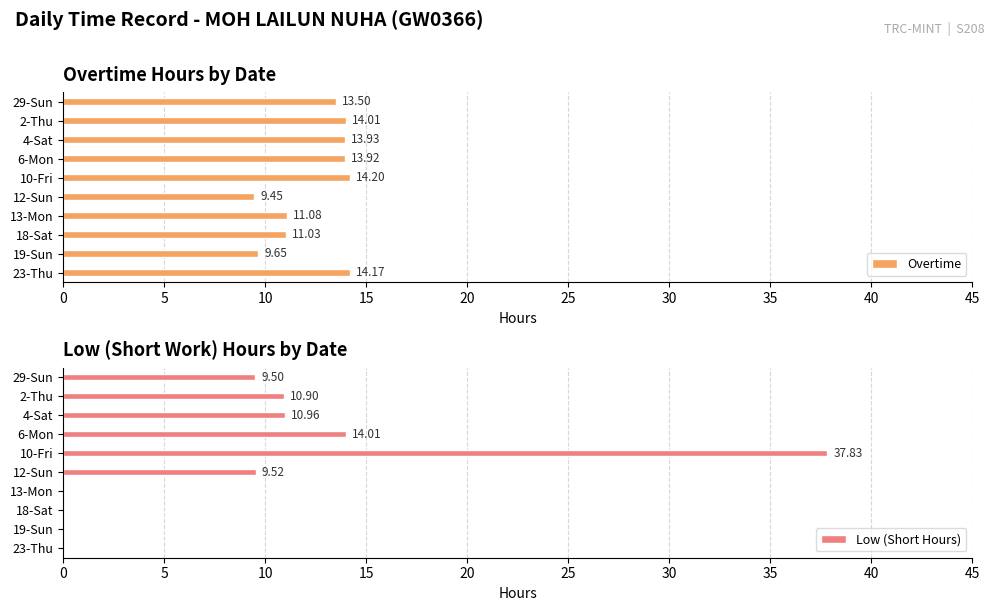

What is the maximum value for Overtime?

14.2